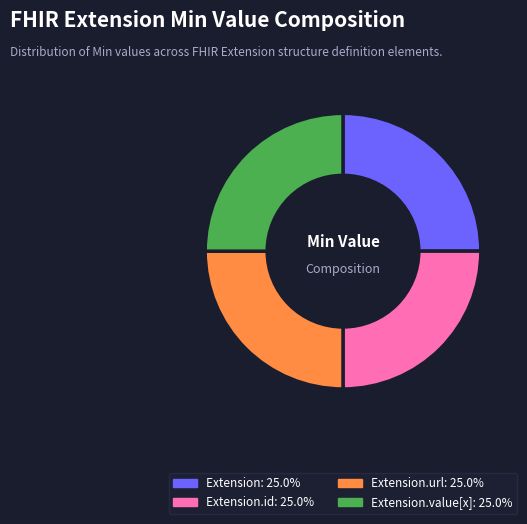

Is there any slice that represents more than half of the pie?

No